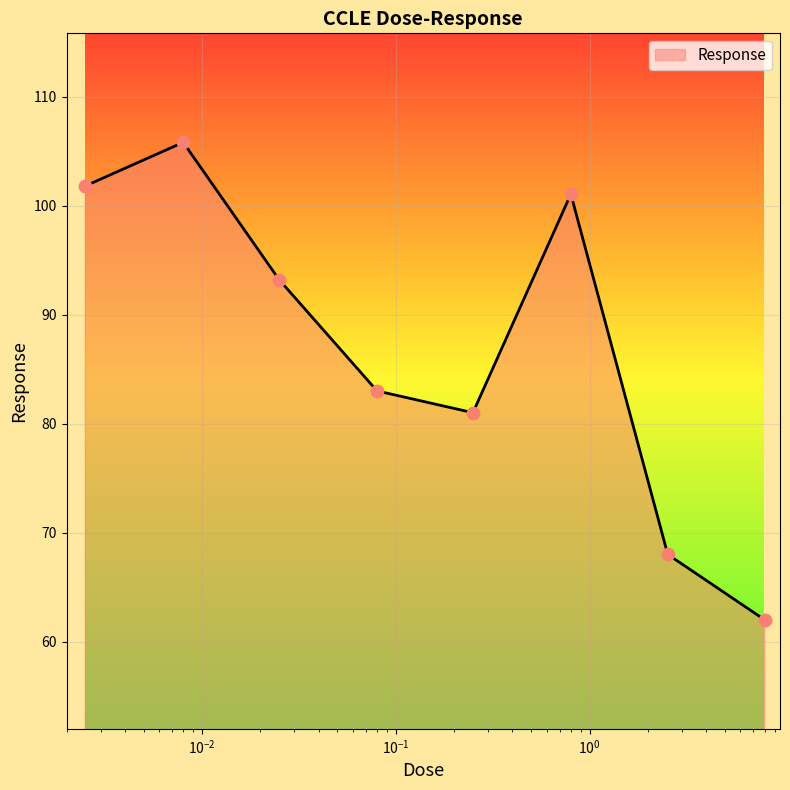

What is the greatest value displayed?

105.8